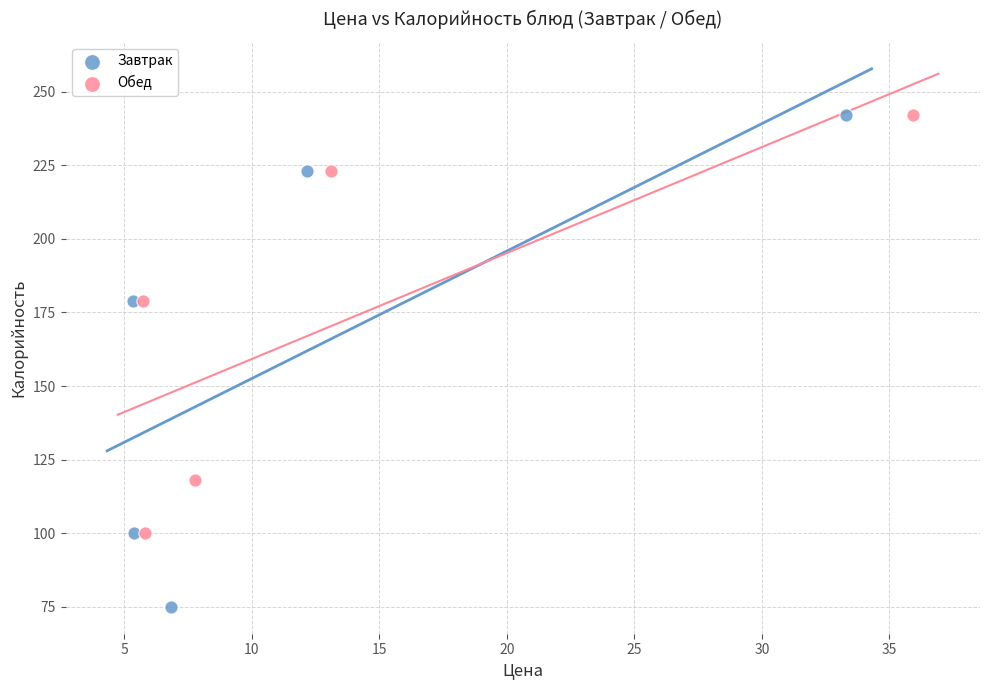

Which series has the widest spread of Y values?

Завтрак